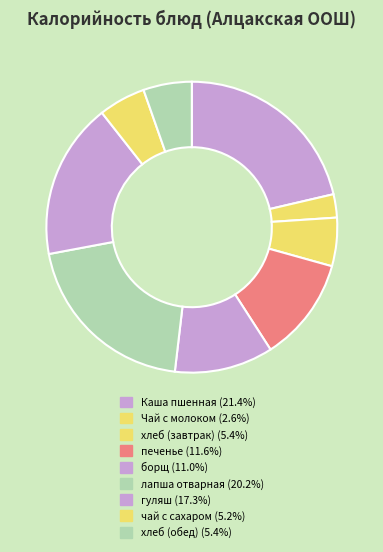

Between гуляш and чай с сахаром, which is larger?

гуляш